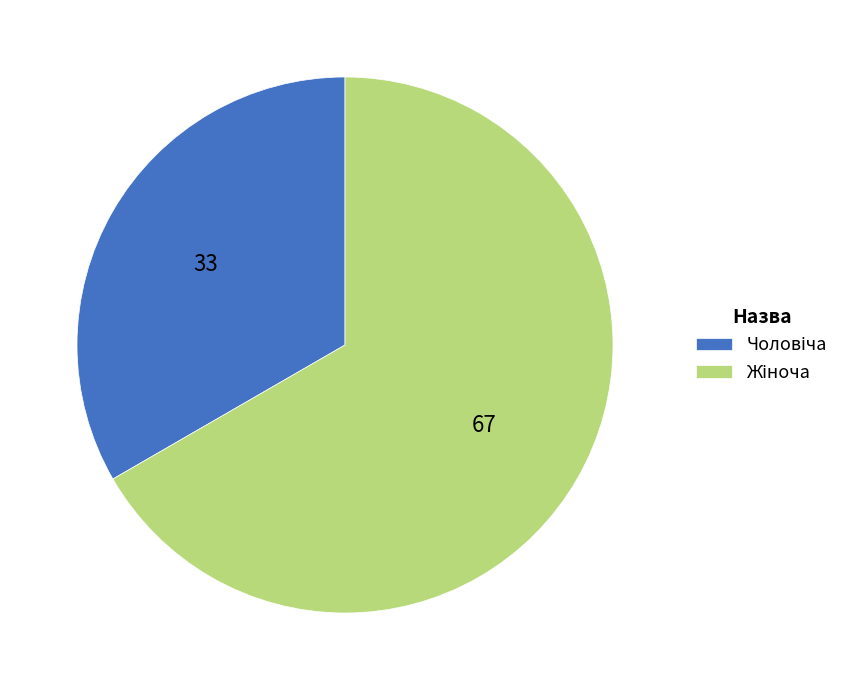

Is there a majority slice in this chart?

Yes